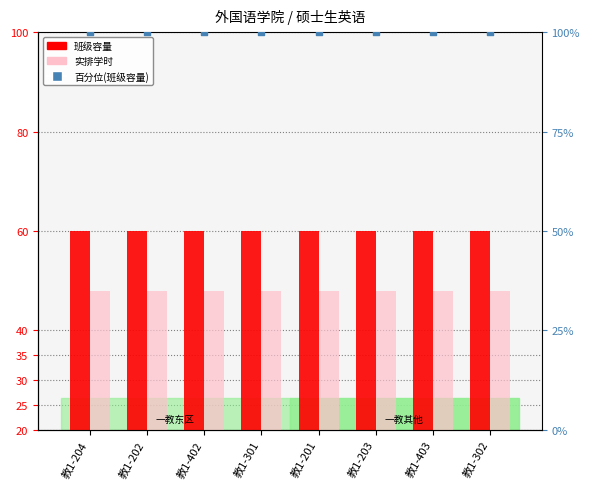

What is the total value across all series at 教1-204?

208